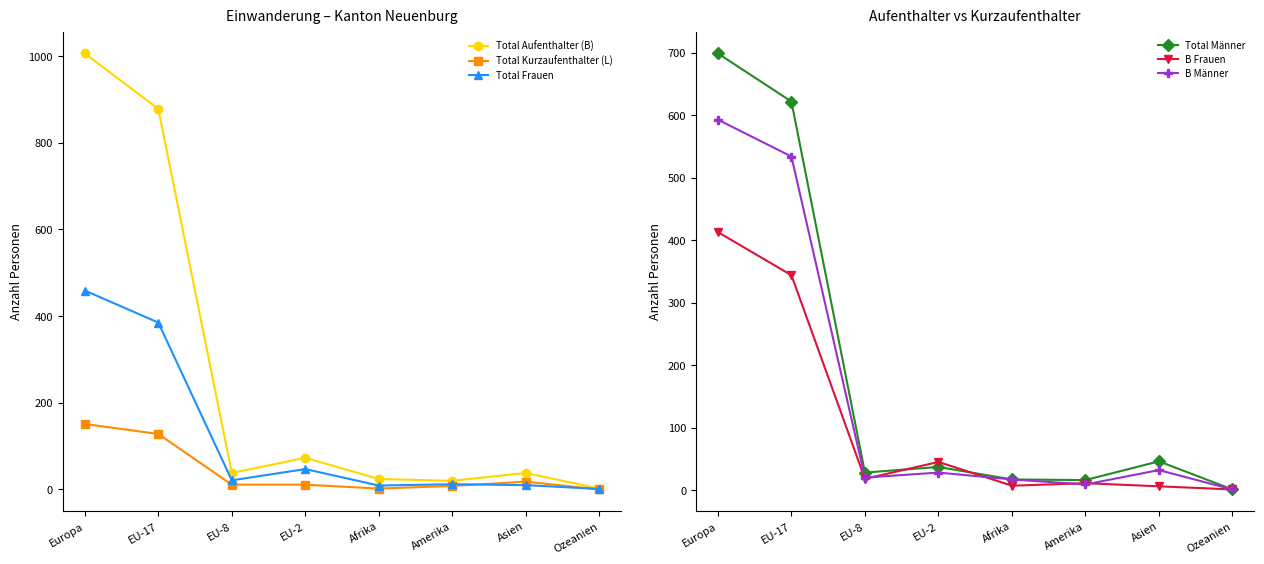

True or false: Total Männer has a value of 75 at Asien.

False